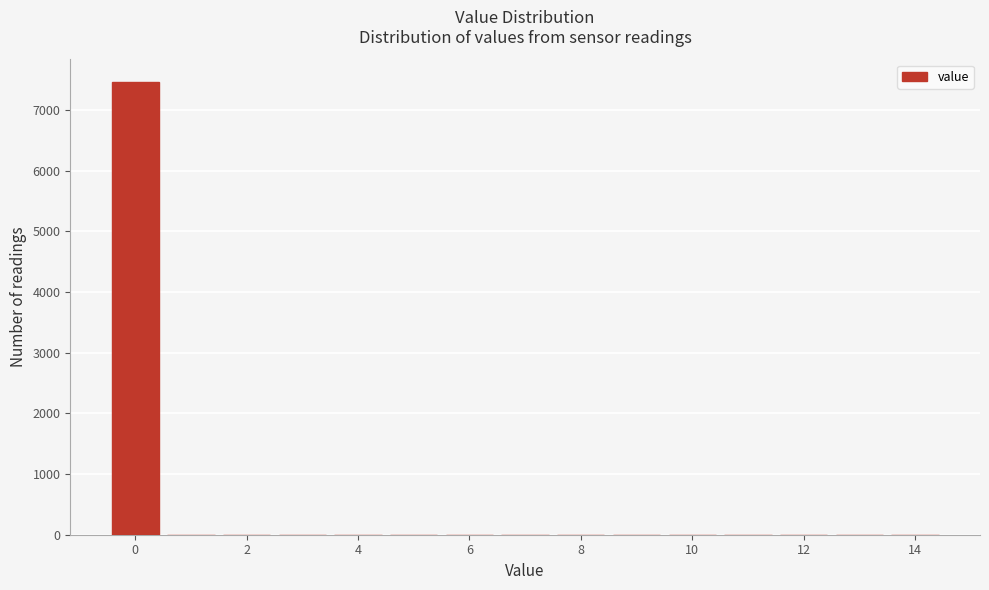

Reading left to right, transcribe this chart: for each bar, give the range it covers on the x-axis and its height. Neither the bar edges nor the heights are printed on the chart, so give them approximately, as read against the axes.

-0.5 to 0.5: 7500
0.5 to 1.5: 0
1.5 to 2.5: 0
2.5 to 3.5: 0
3.5 to 4.5: 0
4.5 to 5.5: 0
5.5 to 6.5: 0
6.5 to 7.5: 0
7.5 to 8.5: 0
8.5 to 9.5: 0
9.5 to 10.5: 0
10.5 to 11.5: 0
11.5 to 12.5: 0
12.5 to 13.5: 0
13.5 to 14.5: 0